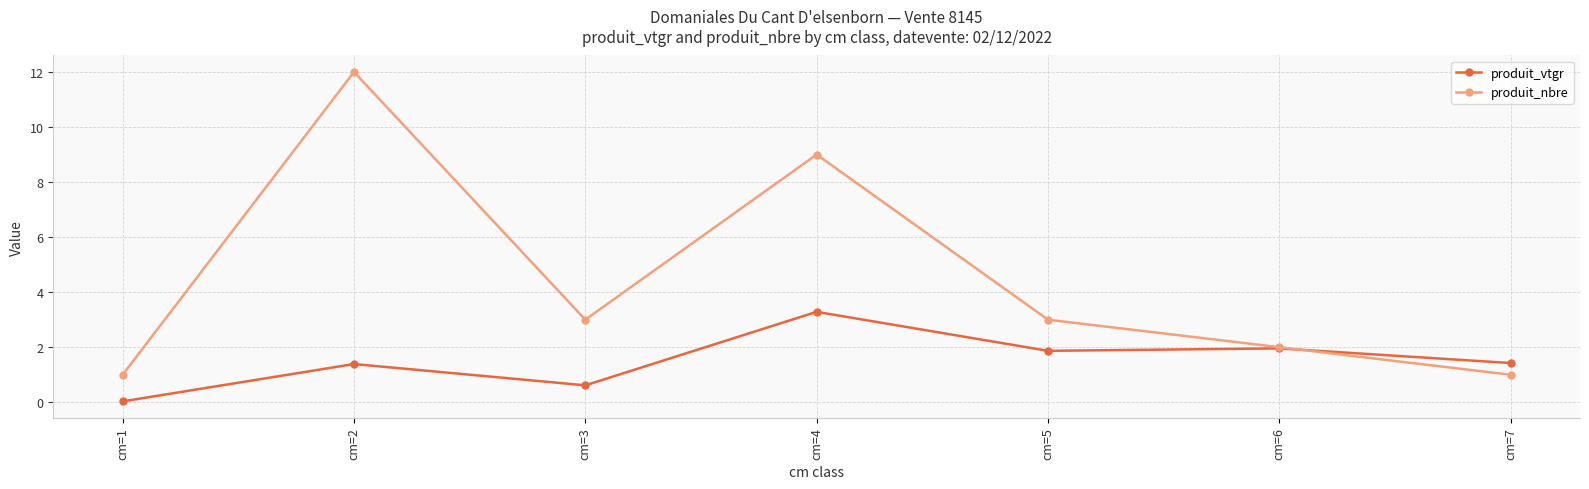

At which category does the chart reach its peak across all series?

cm=2